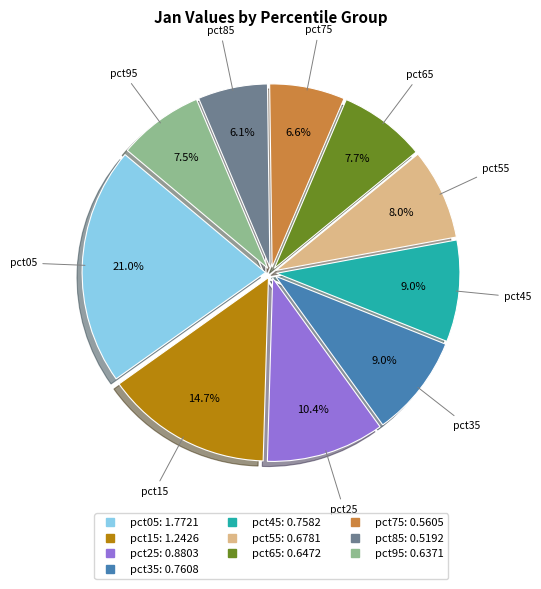

Does pct85 account for over 50% of the chart?

No